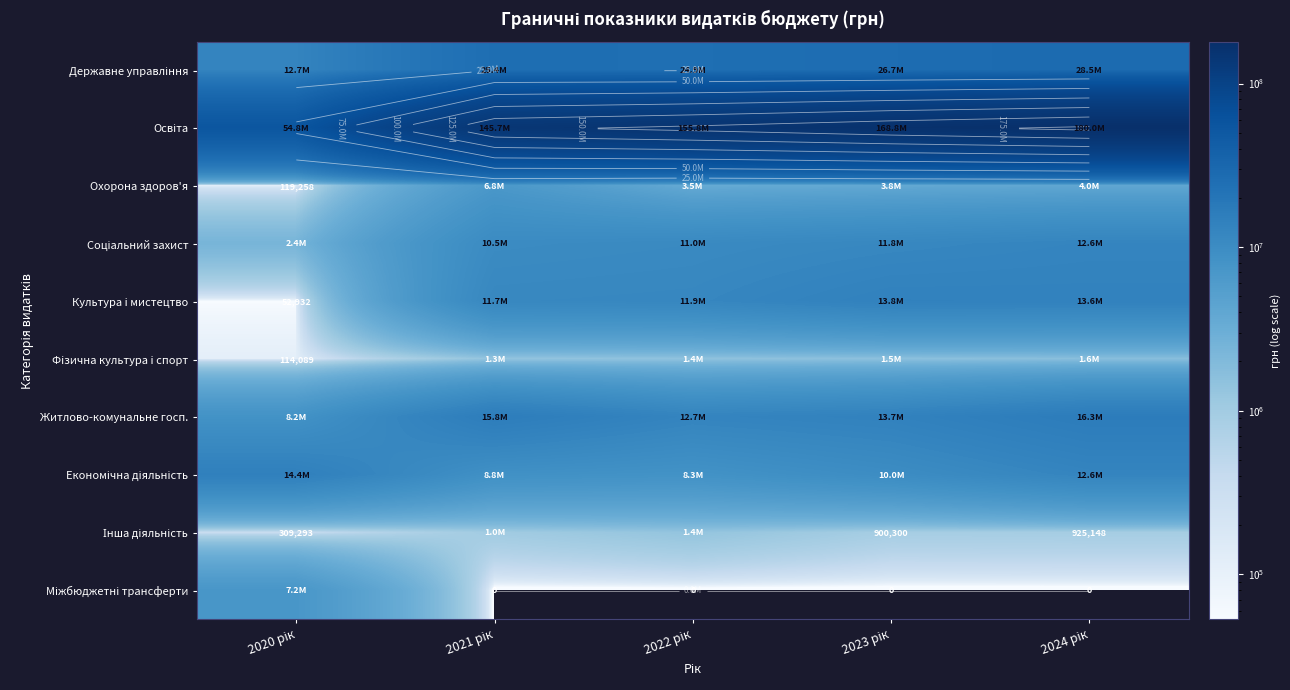

The value of Міжбюджетні трансферти at 2023 рік is 4208235. True or false?

False